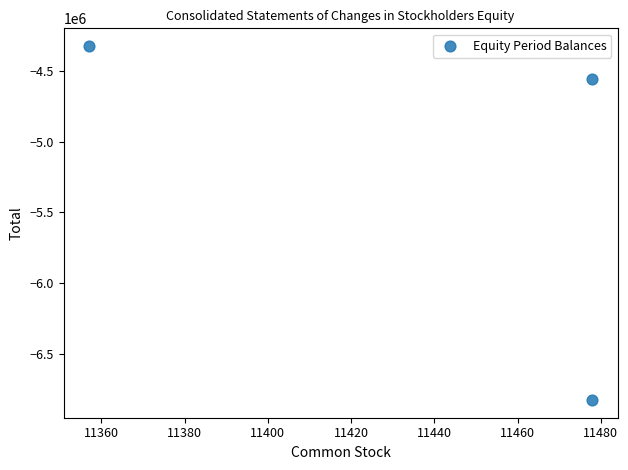

What Y value in the scatter plot is closest to -5575027?

-4556073